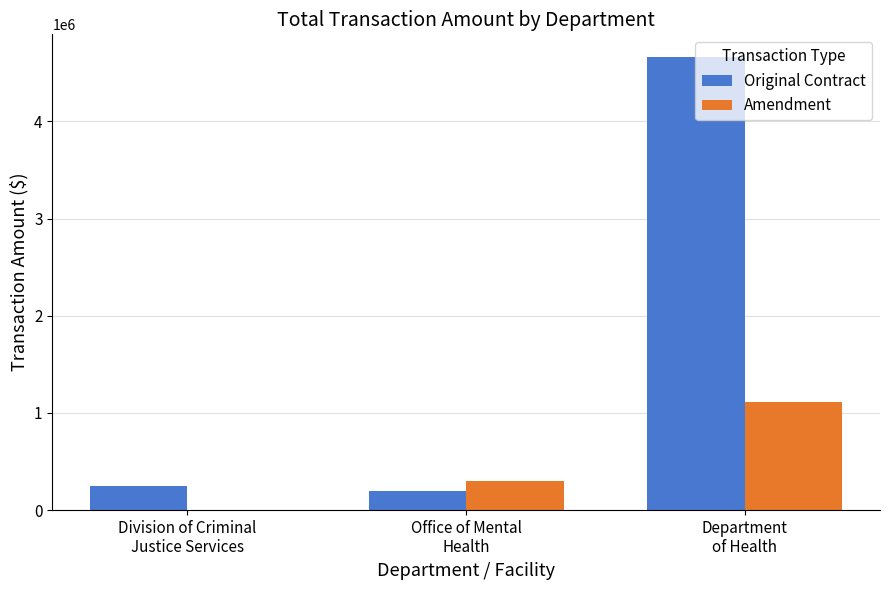

Which series has the largest total across all categories?

Original Contract